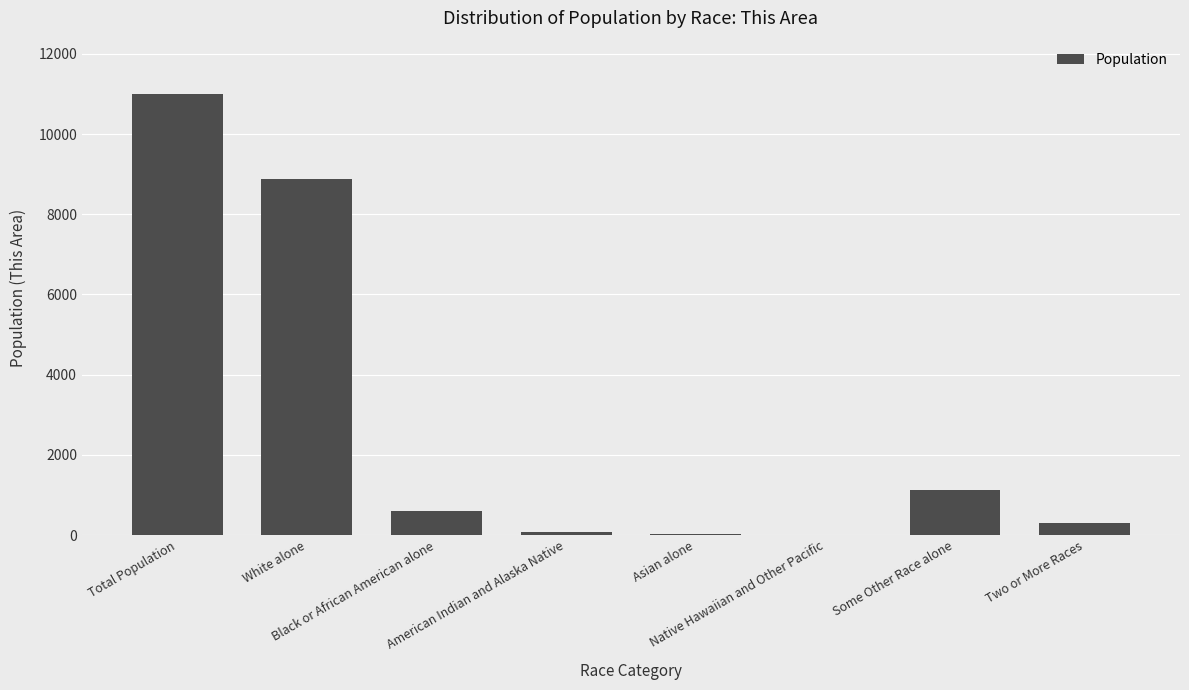

What is the maximum value shown in the chart?

11009